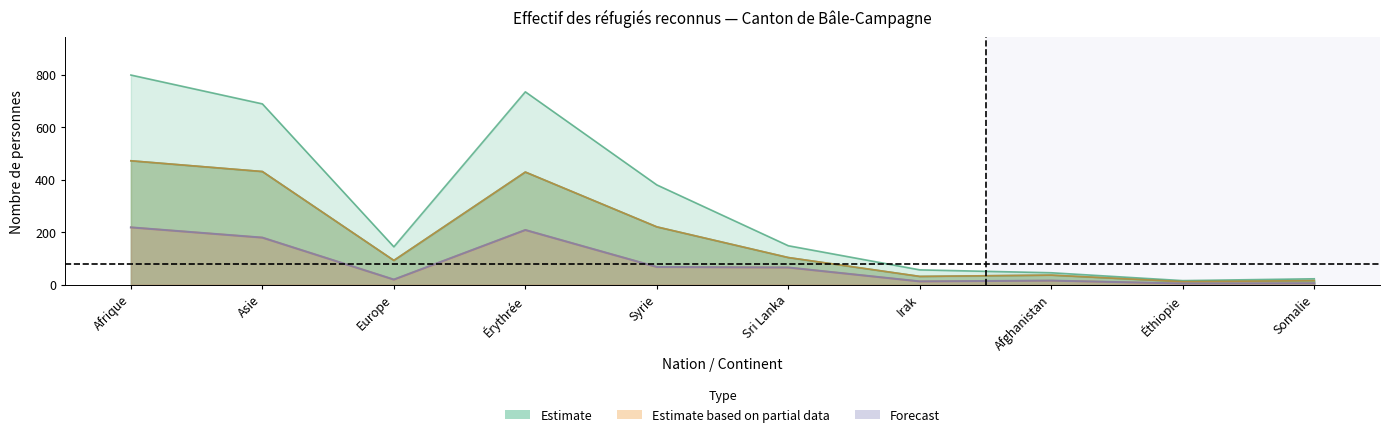

Reading left to right, list all the values displayed in this chart.

Total (Estimate): 799	689	144	735	380	148	56	45	15	22
Potentiellement actives (Partial): 472	431	92	429	220	103	31	36	11	15
Actives (Forecast): 218	179	19	208	67	65	12	15	4	5